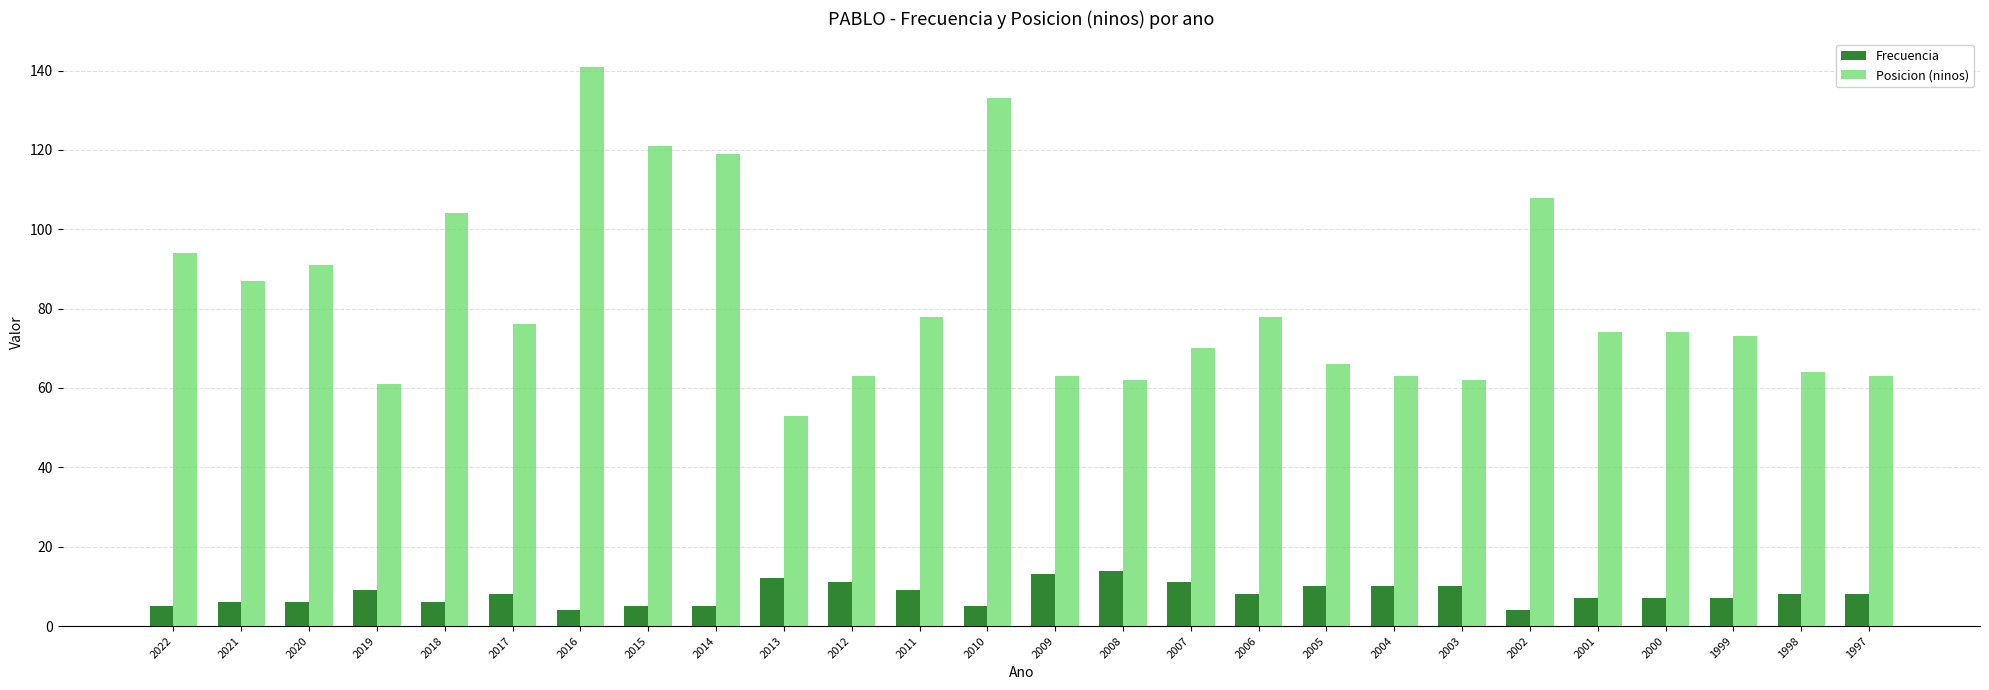

Reading right to left, extract all data points from this chart.

Frecuencia: 1997=8	1998=8	1999=7	2000=7	2001=7	2002=4	2003=10	2004=10	2005=10	2006=8	2007=11	2008=14	2009=13	2010=5	2011=9	2012=11	2013=12	2014=5	2015=5	2016=4	2017=8	2018=6	2019=9	2020=6	2021=6	2022=5
Posicion (ninos): 1997=63	1998=64	1999=73	2000=74	2001=74	2002=108	2003=62	2004=63	2005=66	2006=78	2007=70	2008=62	2009=63	2010=133	2011=78	2012=63	2013=53	2014=119	2015=121	2016=141	2017=76	2018=104	2019=61	2020=91	2021=87	2022=94